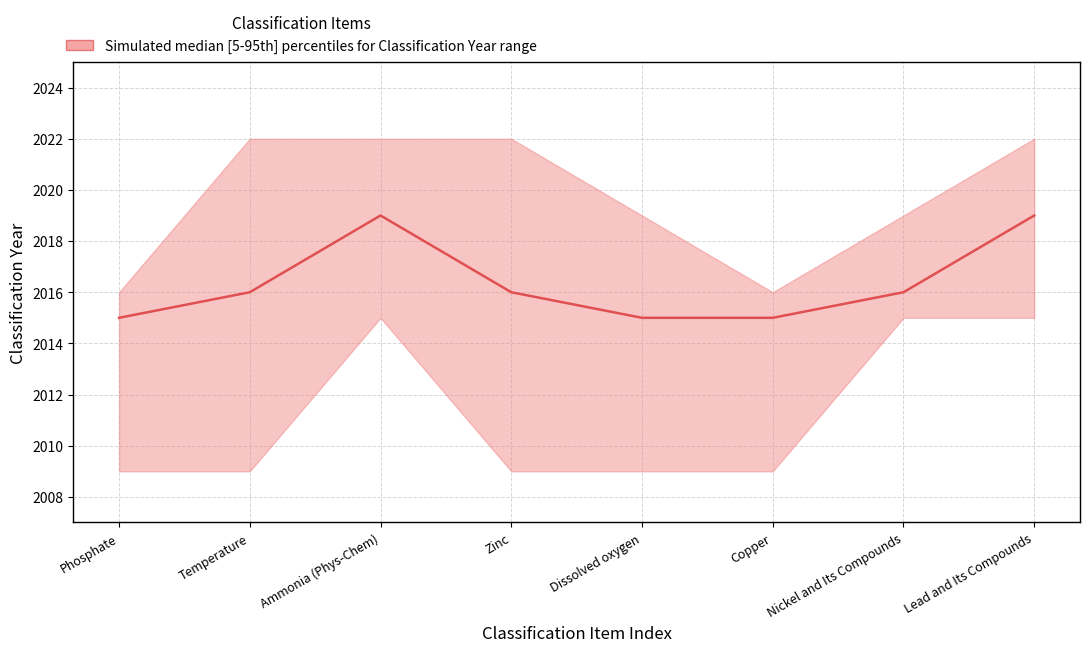

What is the label of the 8th point from the right?

Phosphate